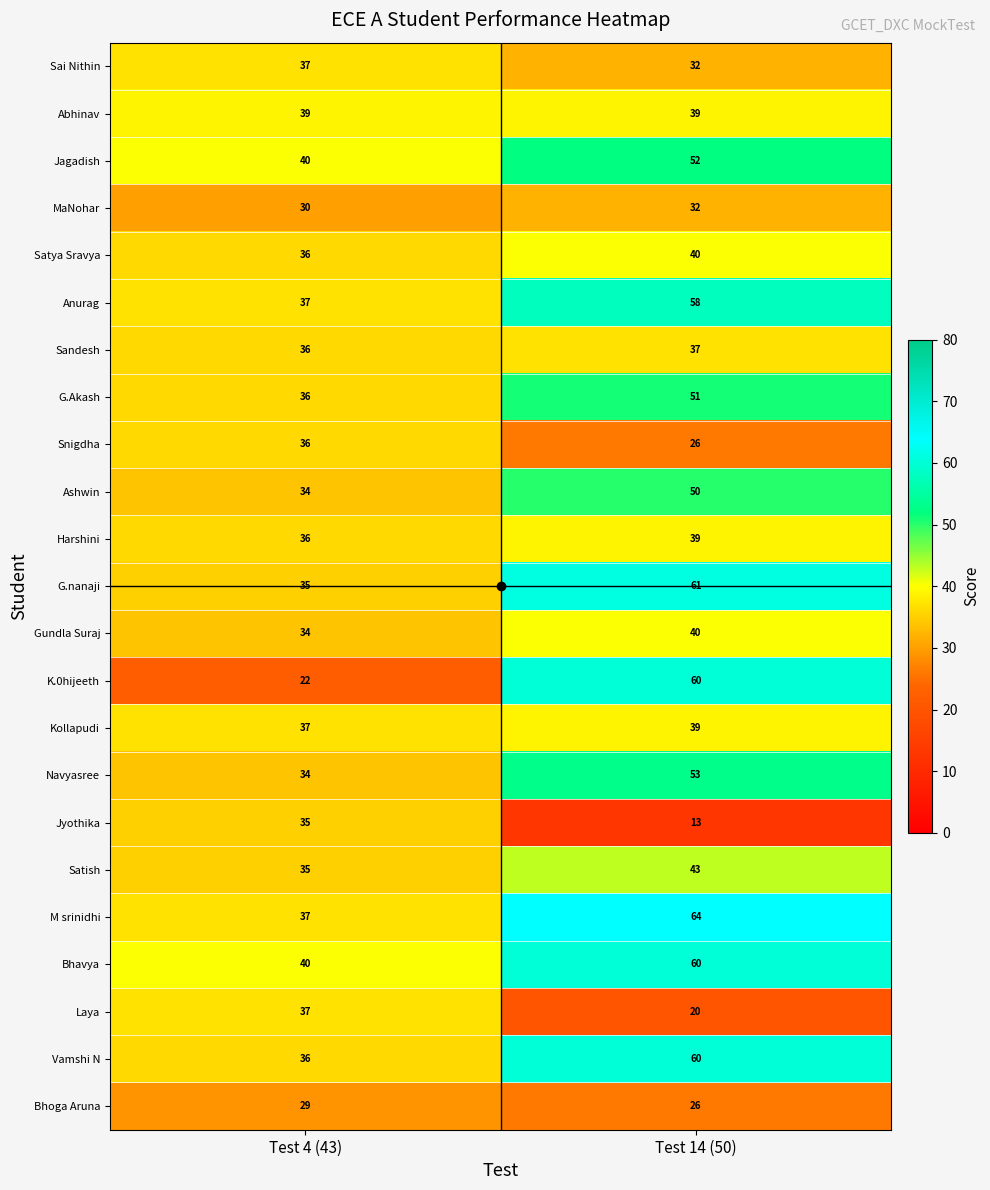

What is the sum of the MaNohar values at Test 14 (50) and Test 4 (43)?

62